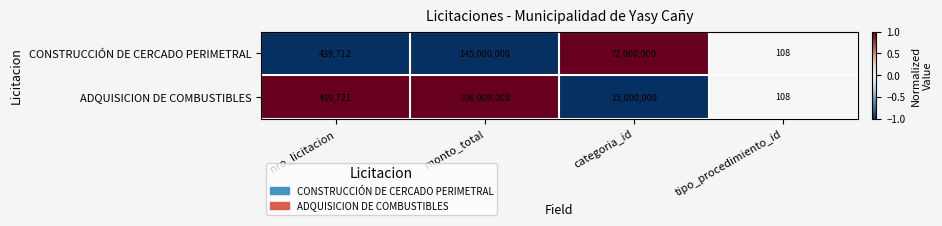

What is the difference between the second highest and second lowest values in the ADQUISICION DE COMBUSTIBLES series?

14560279